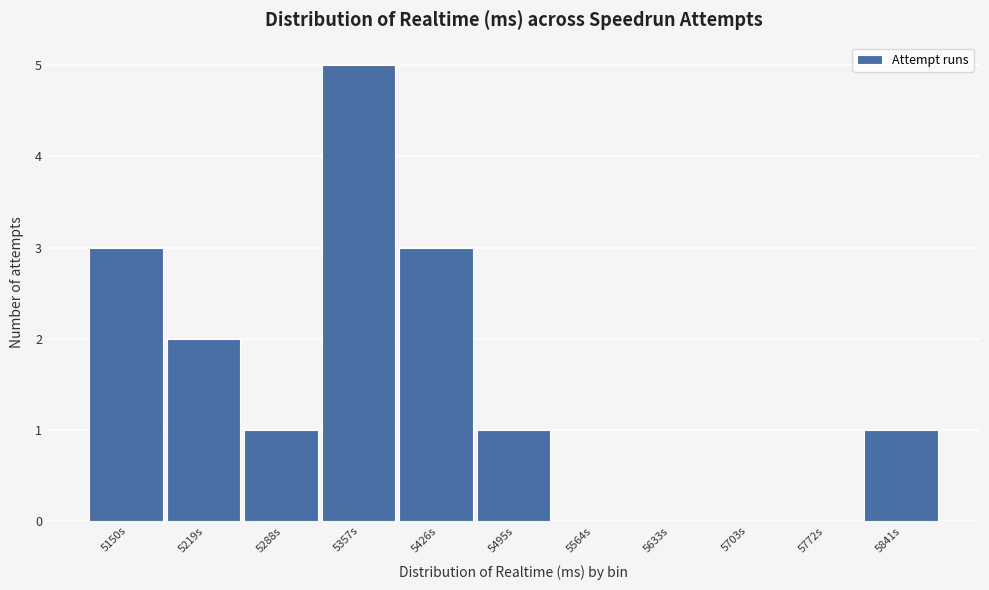

Reading left to right, what are all the values shown in this chart?

5150s=3	5219s=2	5288s=1	5357s=5	5426s=3	5495s=1	5564s=0	5633s=0	5703s=0	5772s=0	5841s=1